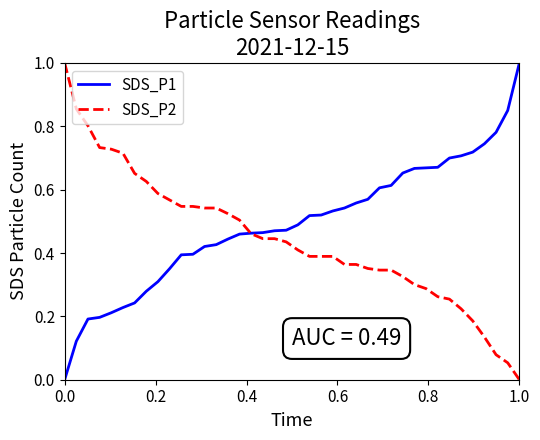

List the series in order of their overall mean, highest first.

SDS_P1, SDS_P2